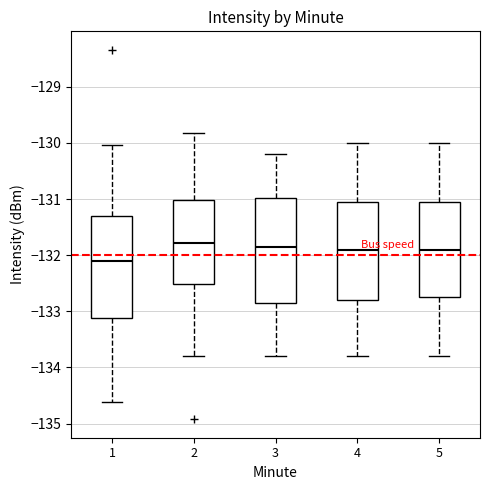

Reading left to right, transcribe this box plot: for each box, give where its median line is, the range the box spans, and where its two whiskers end, as read against the y-axis. The values are not printed on the chart, so give them approximately, as read against the axis.

1: median -132.1, box -133.1 to -131.3, whiskers -134.6 to -130.0
2: median -131.8, box -132.5 to -131.0, whiskers -133.8 to -129.8
3: median -131.8, box -132.8 to -131.0, whiskers -133.8 to -130.2
4: median -131.9, box -132.8 to -131.0, whiskers -133.8 to -130.0
5: median -131.9, box -132.7 to -131.0, whiskers -133.8 to -130.0